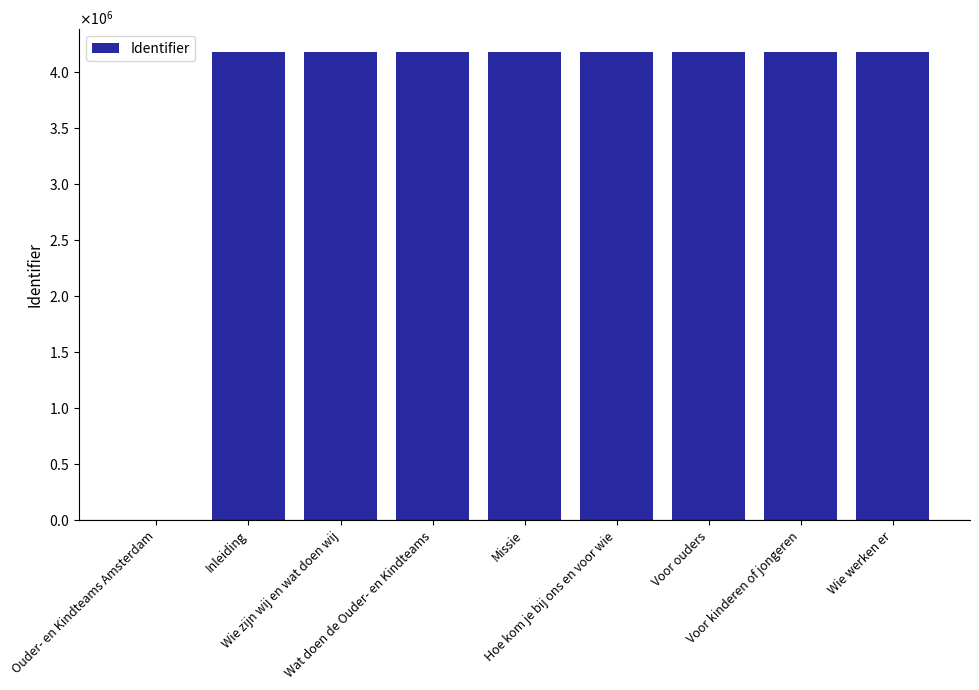

What is the sum of all values?

33401751